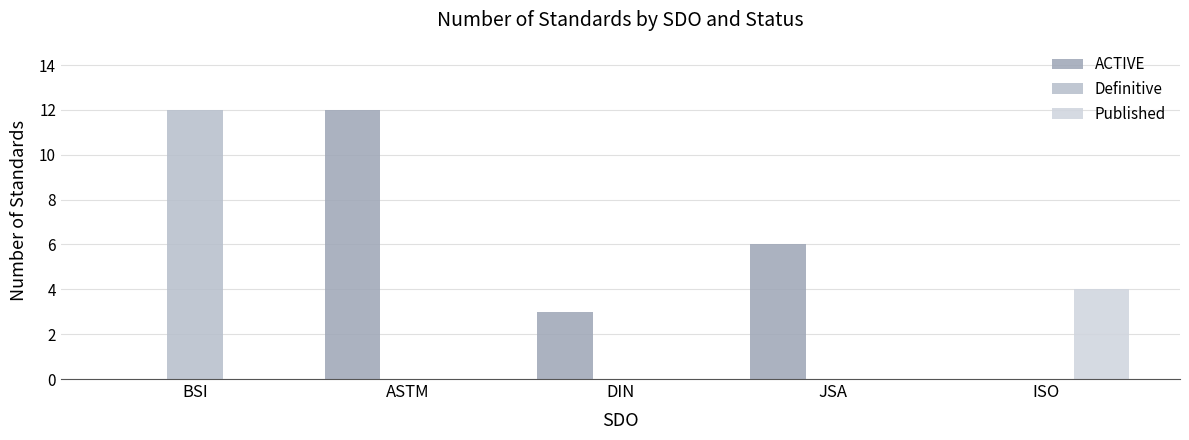

Where is ACTIVE nearest to the value 6?

JSA